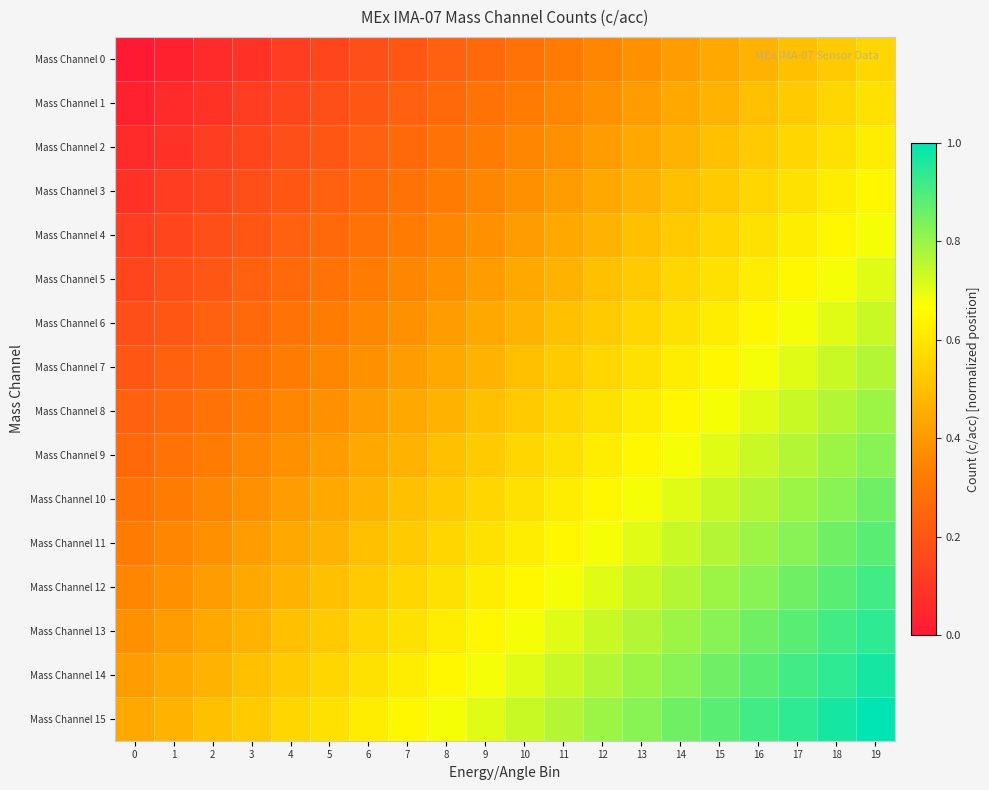

Reading right to left, extract all data points from this chart.

Mass Channel 0: 19=0.6	18=0.5	17=0.5	16=0.5	15=0.4	14=0.4	13=0.4	12=0.4	11=0.3	10=0.3	9=0.3	8=0.2	7=0.2	6=0.2	5=0.1	4=0.1	3=0.1	2=0.1	1=0.0	0=0.0
Mass Channel 1: 19=0.6	18=0.6	17=0.5	16=0.5	15=0.5	14=0.4	13=0.4	12=0.4	11=0.4	10=0.3	9=0.3	8=0.3	7=0.2	6=0.2	5=0.2	4=0.1	3=0.1	2=0.1	1=0.1	0=0.0
Mass Channel 2: 19=0.6	18=0.6	17=0.6	16=0.5	15=0.5	14=0.5	13=0.4	12=0.4	11=0.4	10=0.4	9=0.3	8=0.3	7=0.3	6=0.2	5=0.2	4=0.2	3=0.1	2=0.1	1=0.1	0=0.1
Mass Channel 3: 19=0.6	18=0.6	17=0.6	16=0.6	15=0.5	14=0.5	13=0.5	12=0.4	11=0.4	10=0.4	9=0.4	8=0.3	7=0.3	6=0.3	5=0.2	4=0.2	3=0.2	2=0.1	1=0.1	0=0.1
Mass Channel 4: 19=0.7	18=0.6	17=0.6	16=0.6	15=0.6	14=0.5	13=0.5	12=0.5	11=0.4	10=0.4	9=0.4	8=0.4	7=0.3	6=0.3	5=0.3	4=0.2	3=0.2	2=0.2	1=0.1	0=0.1
Mass Channel 5: 19=0.7	18=0.7	17=0.6	16=0.6	15=0.6	14=0.6	13=0.5	12=0.5	11=0.5	10=0.4	9=0.4	8=0.4	7=0.4	6=0.3	5=0.3	4=0.3	3=0.2	2=0.2	1=0.2	0=0.1
Mass Channel 6: 19=0.7	18=0.7	17=0.7	16=0.6	15=0.6	14=0.6	13=0.6	12=0.5	11=0.5	10=0.5	9=0.4	8=0.4	7=0.4	6=0.4	5=0.3	4=0.3	3=0.3	2=0.2	1=0.2	0=0.2
Mass Channel 7: 19=0.8	18=0.7	17=0.7	16=0.7	15=0.6	14=0.6	13=0.6	12=0.6	11=0.5	10=0.5	9=0.5	8=0.4	7=0.4	6=0.4	5=0.4	4=0.3	3=0.3	2=0.3	1=0.2	0=0.2
Mass Channel 8: 19=0.8	18=0.8	17=0.7	16=0.7	15=0.7	14=0.6	13=0.6	12=0.6	11=0.6	10=0.5	9=0.5	8=0.5	7=0.4	6=0.4	5=0.4	4=0.4	3=0.3	2=0.3	1=0.3	0=0.2
Mass Channel 9: 19=0.8	18=0.8	17=0.8	16=0.7	15=0.7	14=0.7	13=0.6	12=0.6	11=0.6	10=0.6	9=0.5	8=0.5	7=0.5	6=0.4	5=0.4	4=0.4	3=0.4	2=0.3	1=0.3	0=0.3
Mass Channel 10: 19=0.9	18=0.8	17=0.8	16=0.8	15=0.7	14=0.7	13=0.7	12=0.6	11=0.6	10=0.6	9=0.6	8=0.5	7=0.5	6=0.5	5=0.4	4=0.4	3=0.4	2=0.4	1=0.3	0=0.3
Mass Channel 11: 19=0.9	18=0.9	17=0.8	16=0.8	15=0.8	14=0.7	13=0.7	12=0.7	11=0.6	10=0.6	9=0.6	8=0.6	7=0.5	6=0.5	5=0.5	4=0.4	3=0.4	2=0.4	1=0.4	0=0.3
Mass Channel 12: 19=0.9	18=0.9	17=0.9	16=0.8	15=0.8	14=0.8	13=0.7	12=0.7	11=0.7	10=0.6	9=0.6	8=0.6	7=0.6	6=0.5	5=0.5	4=0.5	3=0.4	2=0.4	1=0.4	0=0.4
Mass Channel 13: 19=0.9	18=0.9	17=0.9	16=0.9	15=0.8	14=0.8	13=0.8	12=0.7	11=0.7	10=0.7	9=0.6	8=0.6	7=0.6	6=0.6	5=0.5	4=0.5	3=0.5	2=0.4	1=0.4	0=0.4
Mass Channel 14: 19=1.0	18=0.9	17=0.9	16=0.9	15=0.9	14=0.8	13=0.8	12=0.8	11=0.7	10=0.7	9=0.7	8=0.6	7=0.6	6=0.6	5=0.6	4=0.5	3=0.5	2=0.5	1=0.4	0=0.4
Mass Channel 15: 19=1.0	18=1.0	17=0.9	16=0.9	15=0.9	14=0.9	13=0.8	12=0.8	11=0.8	10=0.7	9=0.7	8=0.7	7=0.6	6=0.6	5=0.6	4=0.6	3=0.5	2=0.5	1=0.5	0=0.4